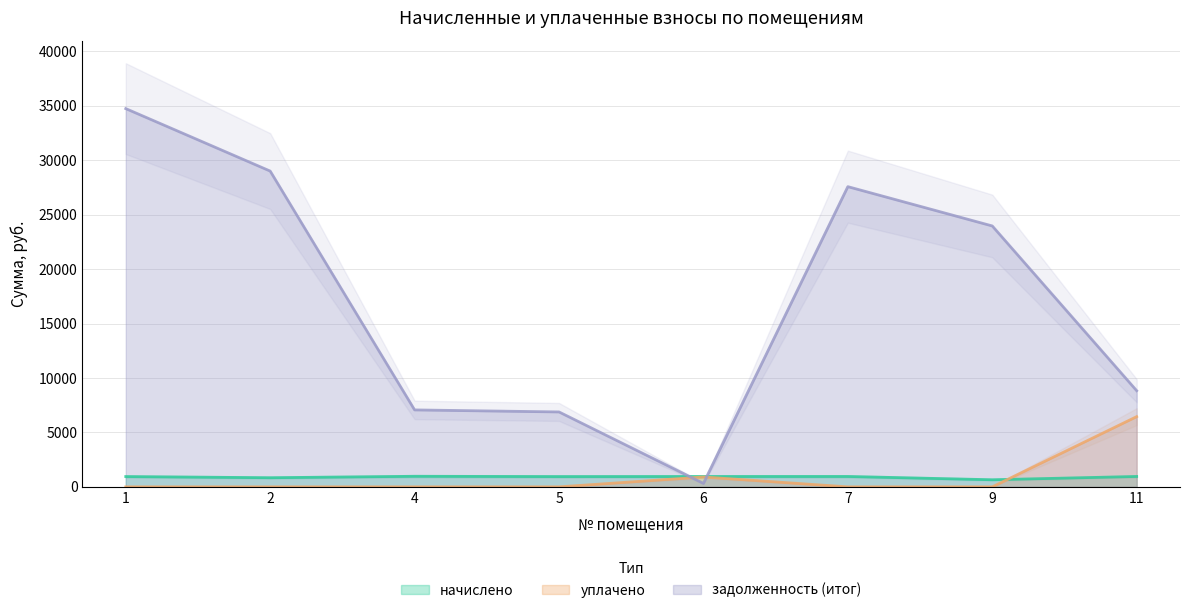

True or false: задолженность (итог) has a value of 23961.8 at 9.

True